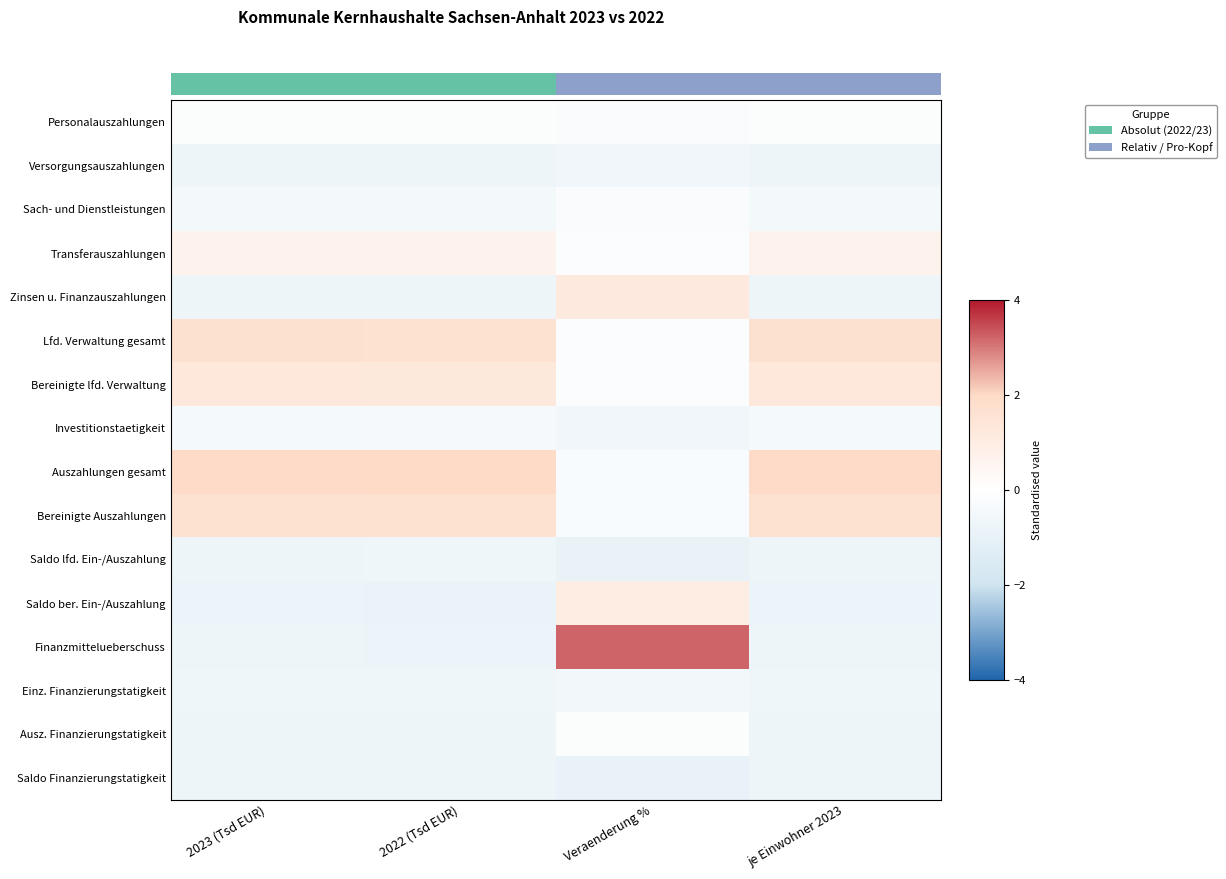

Rank the series by their maximum value, from highest to lowest.

Finanzmittelueberschuss, Auszahlungen gesamt, Lfd. Verwaltung gesamt, Bereinigte Auszahlungen, Bereinigte lfd. Verwaltung, Zinsen u. Finanzauszahlungen, Saldo ber. Ein-/Auszahlung, Transferauszahlungen, Personalauszahlungen, Ausz. Finanzierungstatigkeit, Sach- und Dienstleistungen, Investitionstaetigkeit, Einz. Finanzierungstatigkeit, Versorgungsauszahlungen, Saldo lfd. Ein-/Auszahlung, Saldo Finanzierungstatigkeit